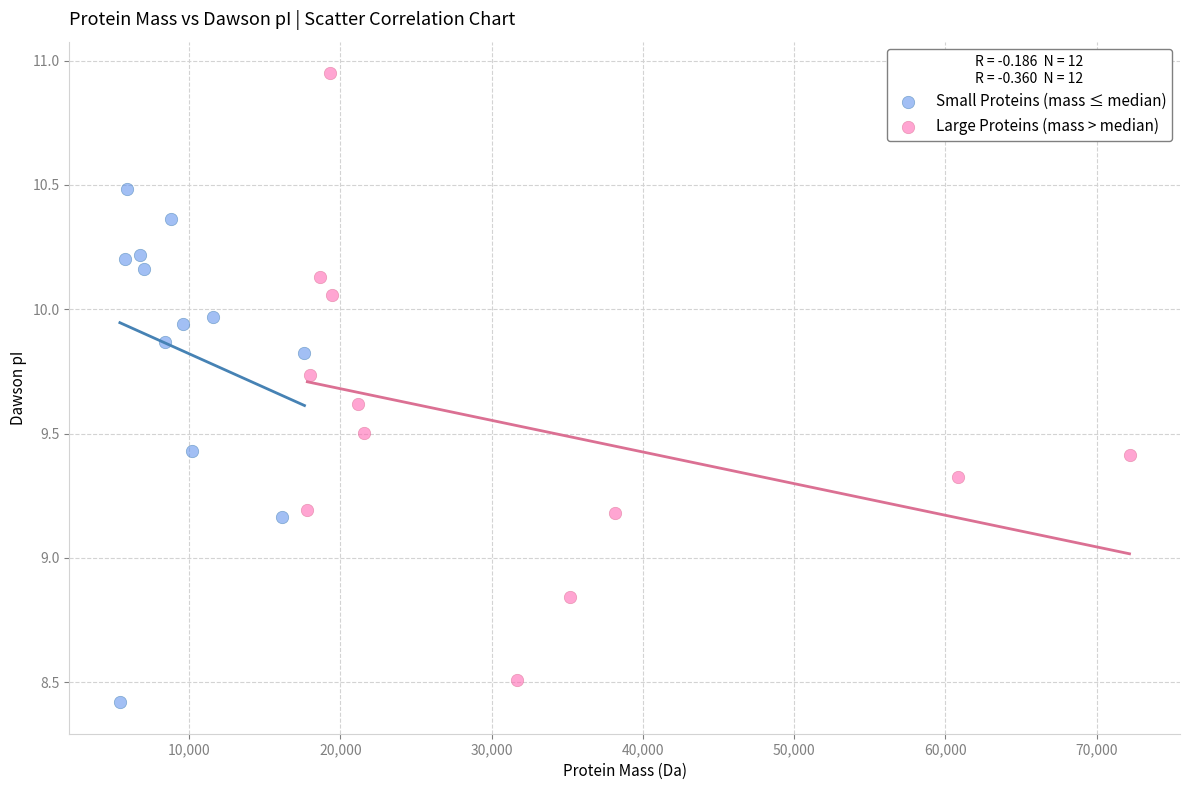

Which series reaches the maximum Y coordinate?

Large Proteins (mass > median)